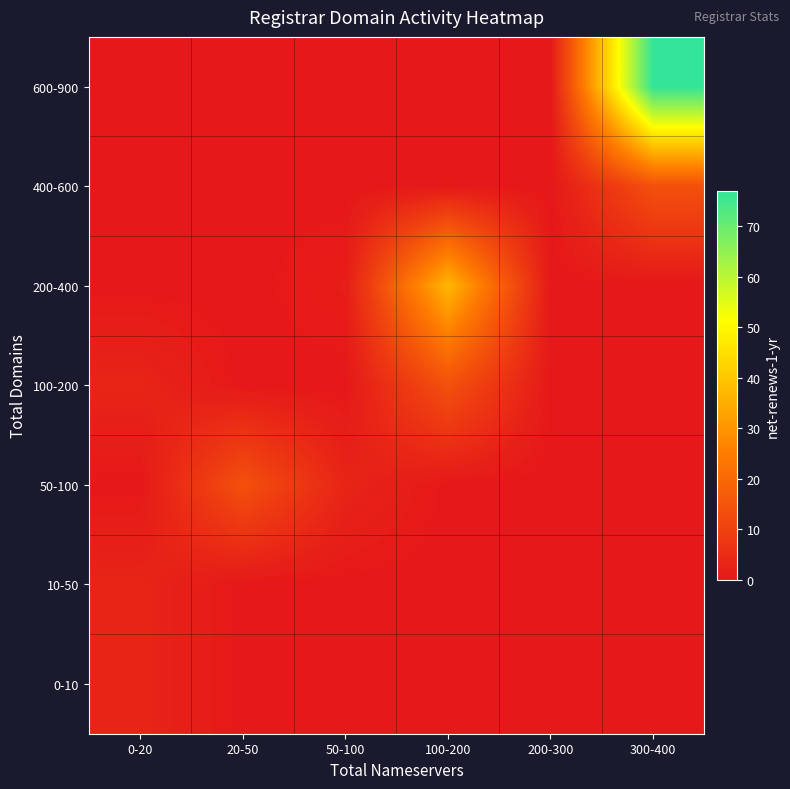

Reading left to right, what are all the values shown in this chart?

600-900: 0-20=0	20-50=0	50-100=0	100-200=0	200-300=0	300-400=77
400-600: 0-20=0	20-50=0	50-100=0	100-200=0	200-300=0	300-400=14
200-400: 0-20=0	20-50=0	50-100=1	100-200=37	200-300=0	300-400=0
100-200: 0-20=3	20-50=0	50-100=0	100-200=14	200-300=0	300-400=0
50-100: 0-20=0	20-50=14	50-100=3	100-200=0	200-300=0	300-400=0
10-50: 0-20=3	20-50=0	50-100=0	100-200=0	200-300=0	300-400=0
0-10: 0-20=3	20-50=0	50-100=0	100-200=0	200-300=0	300-400=0